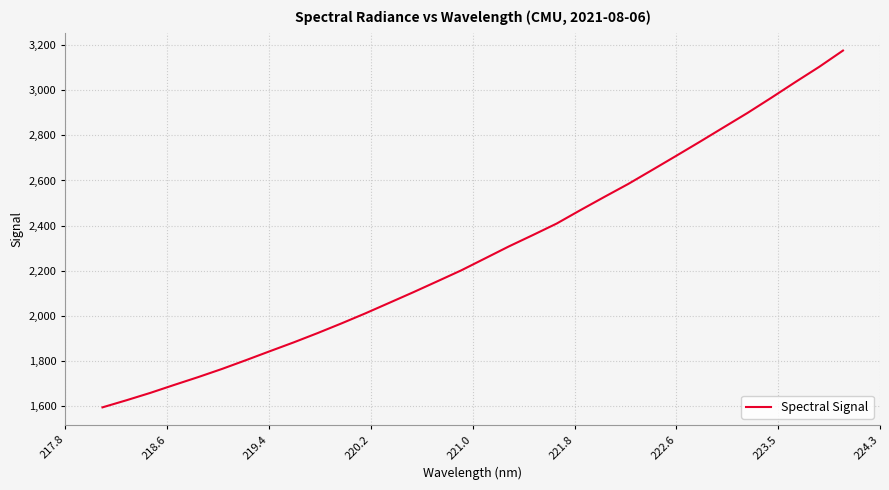

Reading left to right, what are all the values shown in this chart?

1593.0	1624.4	1657.2	1692.6	1727.2	1763.6	1802.4	1842.2	1881.5	1922.7	1965.8	2010.4	2057.0	2103.9	2152.1	2200.6	2253.8	2307.2	2357.4	2408.5	2468.4	2526.9	2584.5	2646.3	2708.7	2771.7	2835.9	2899.9	2967.4	3036.4	3104.1	3176.6